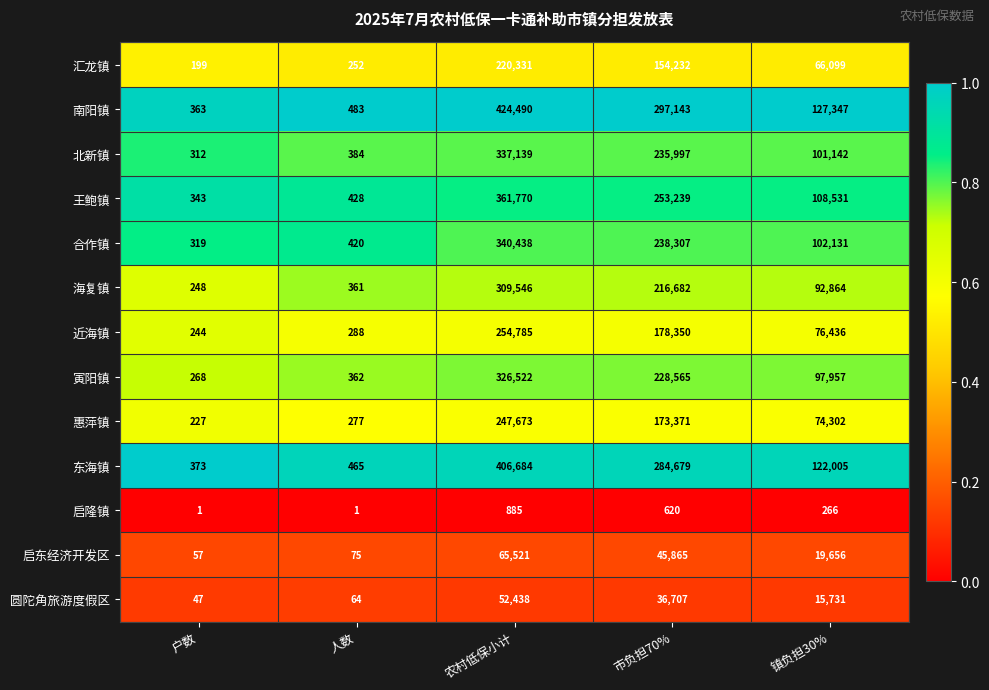

What is the greatest value displayed?

424490